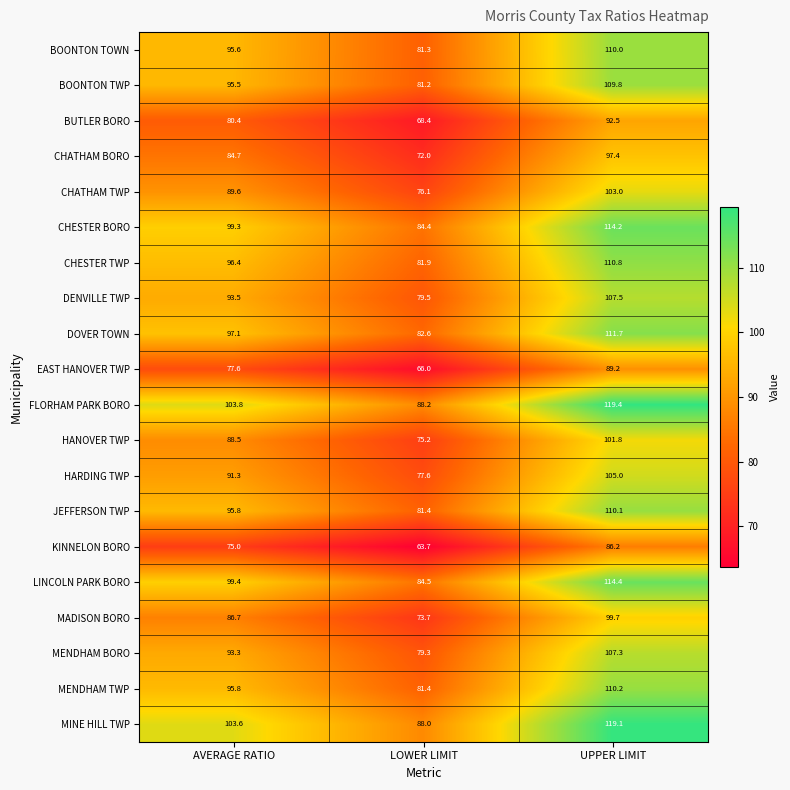

Is it true that LINCOLN PARK BORO equals 51.9 at UPPER LIMIT?

False